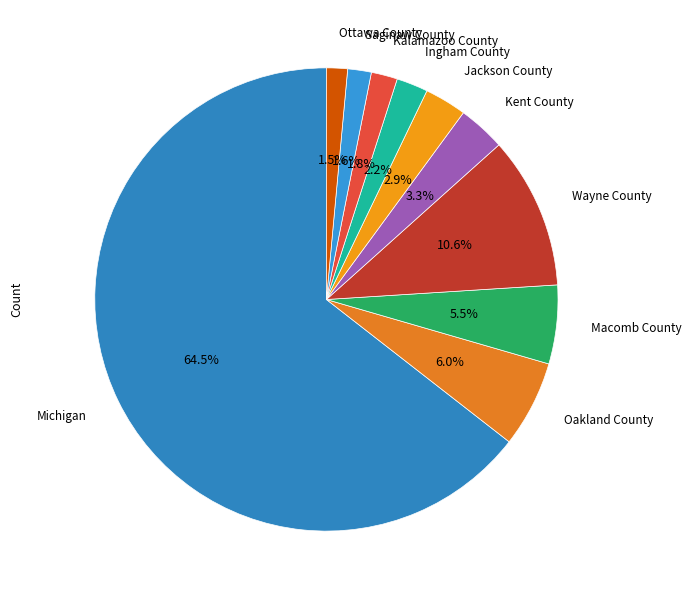

How many slices are in this pie chart?

10